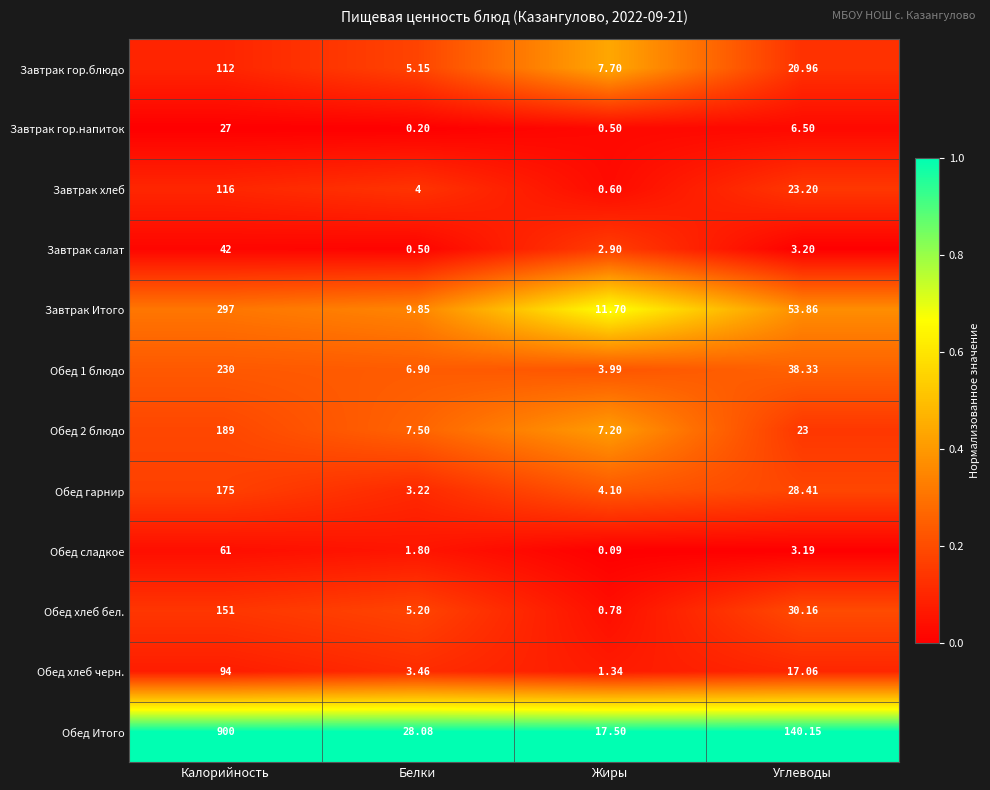

Which category has the lowest value in the Завтрак хлеб series?

Жиры